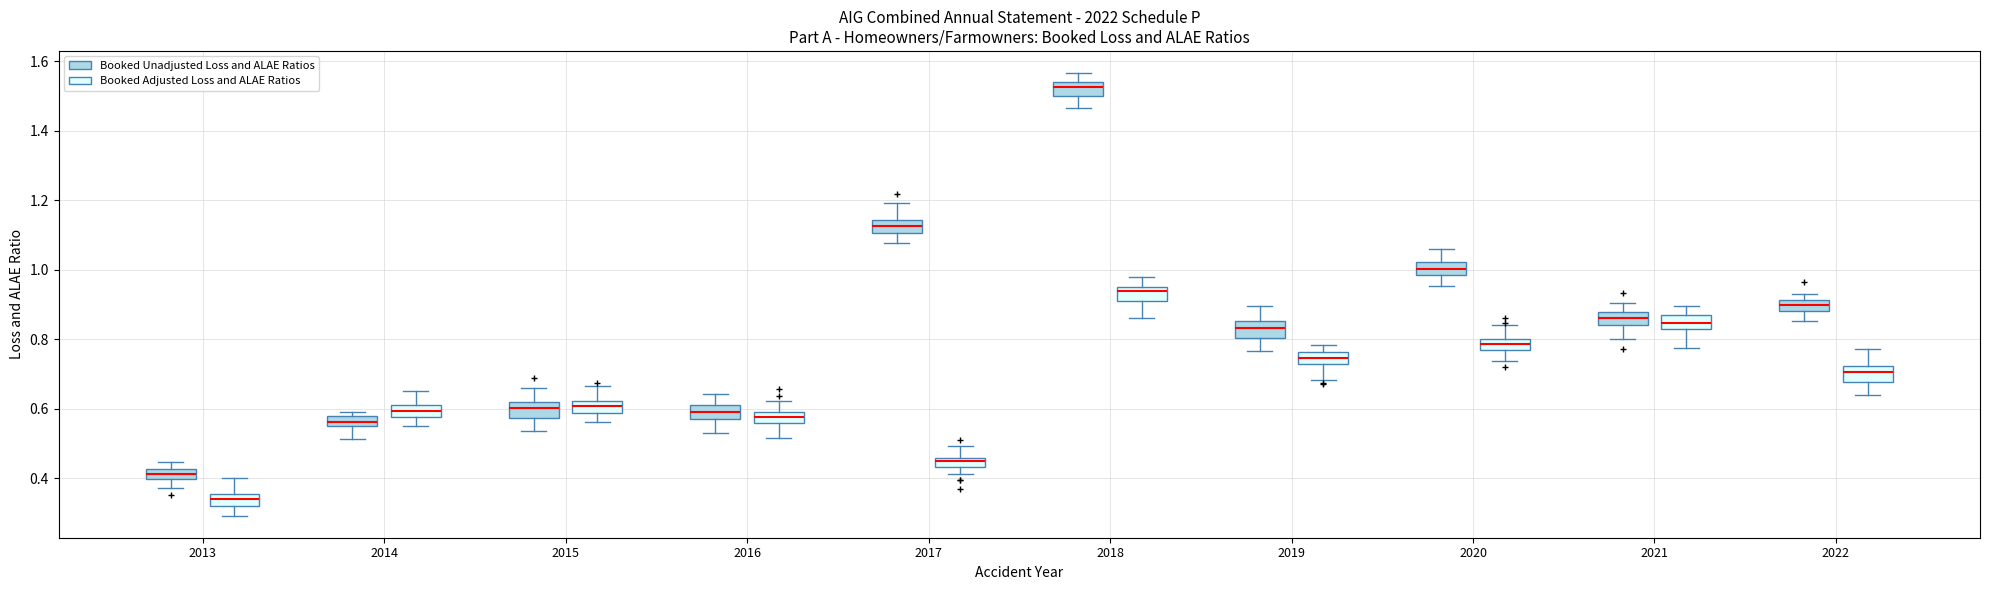

Which box has the lowest median line?

2013 (Booked Adjusted Loss and ALAE Ratios)